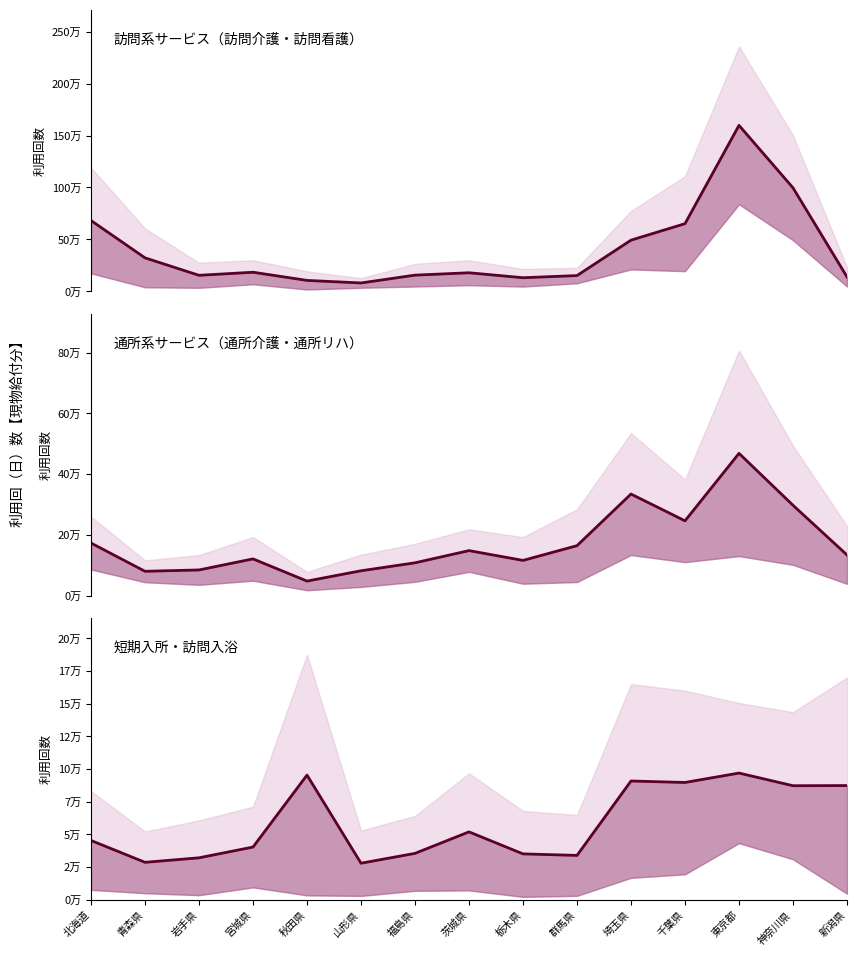

List the series in order of their peak value, highest first.

訪問介護, 通所介護, 短期入所生活介護